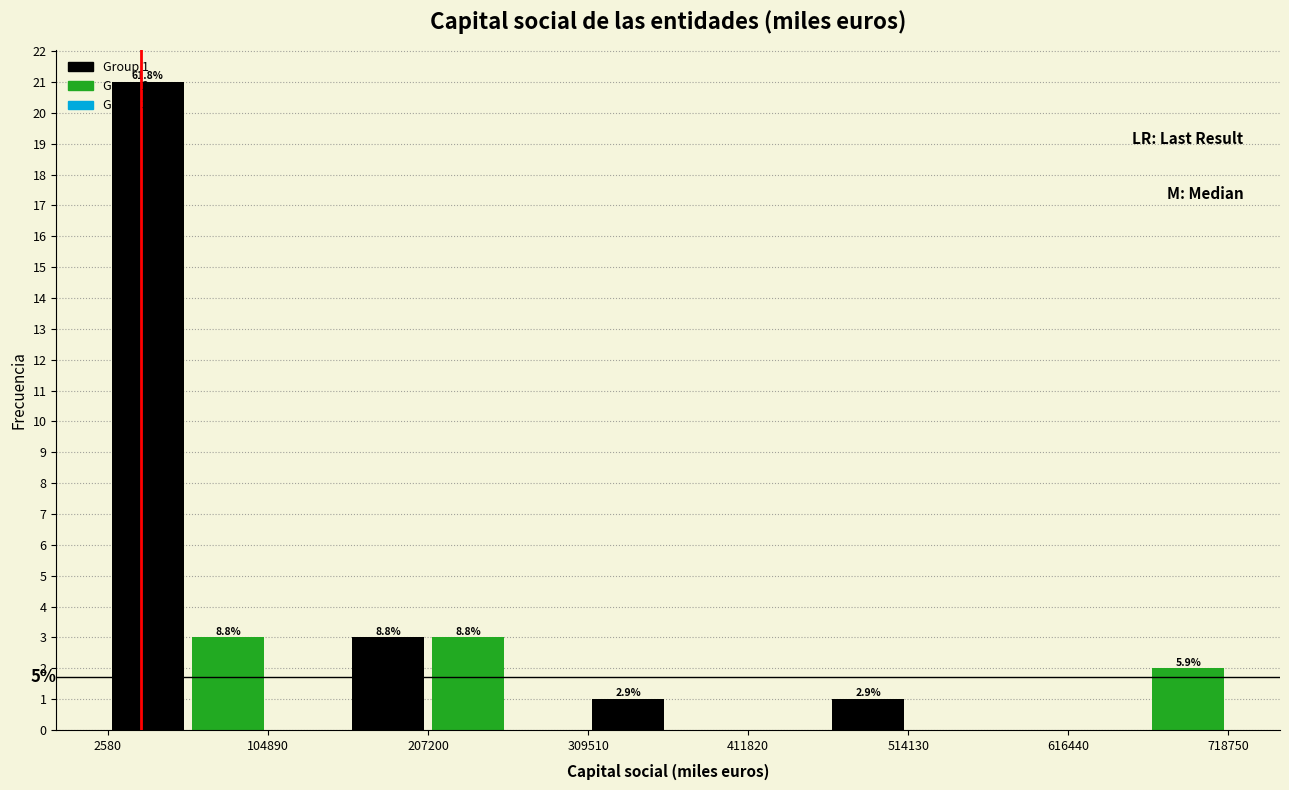

Around what value on the x-axis is the tallest bar? Give the approximate position of its centre, as read against the axis.

20000